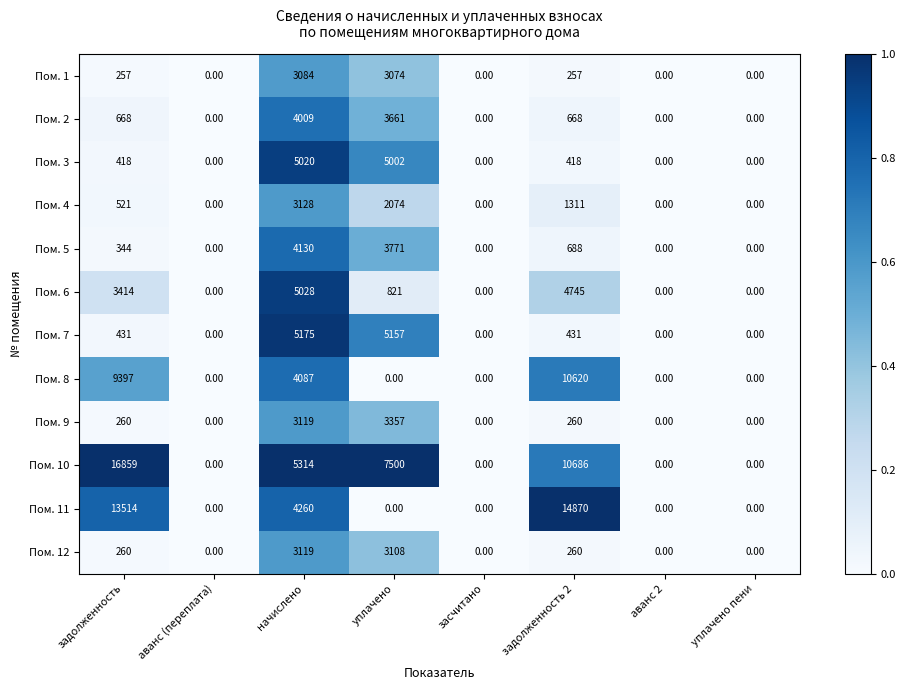

At which category does the chart reach its peak across all series?

задолженность